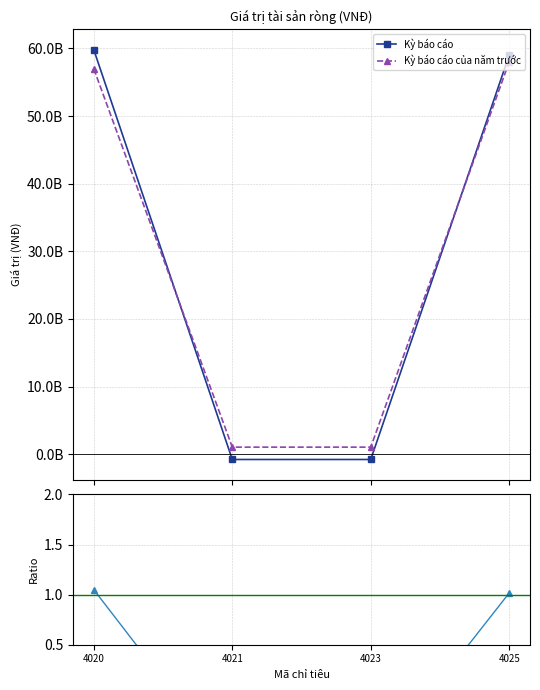

The Kỳ báo cáo của năm trước series shows 15858666939.0 at 4025. True or false?

False